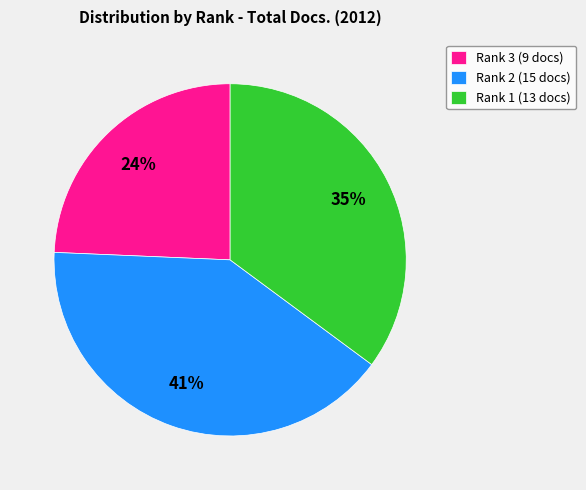

Do Rank 3 and Rank 2 together represent more than half of the pie?

Yes